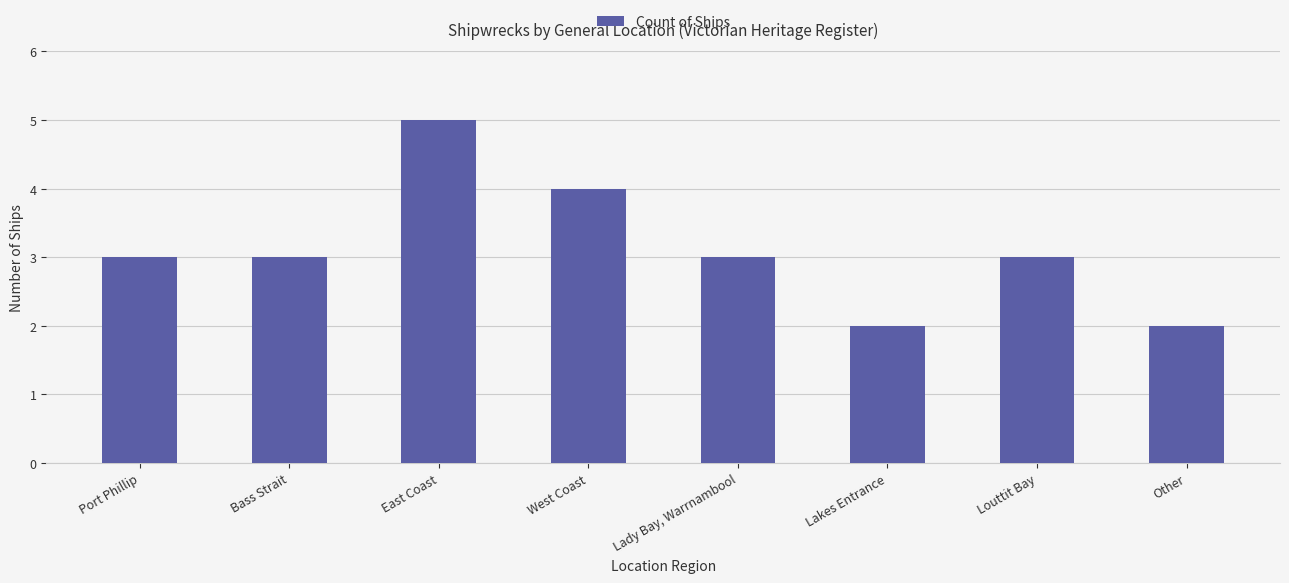

What is the change in value from East Coast to Louttit Bay?

-2